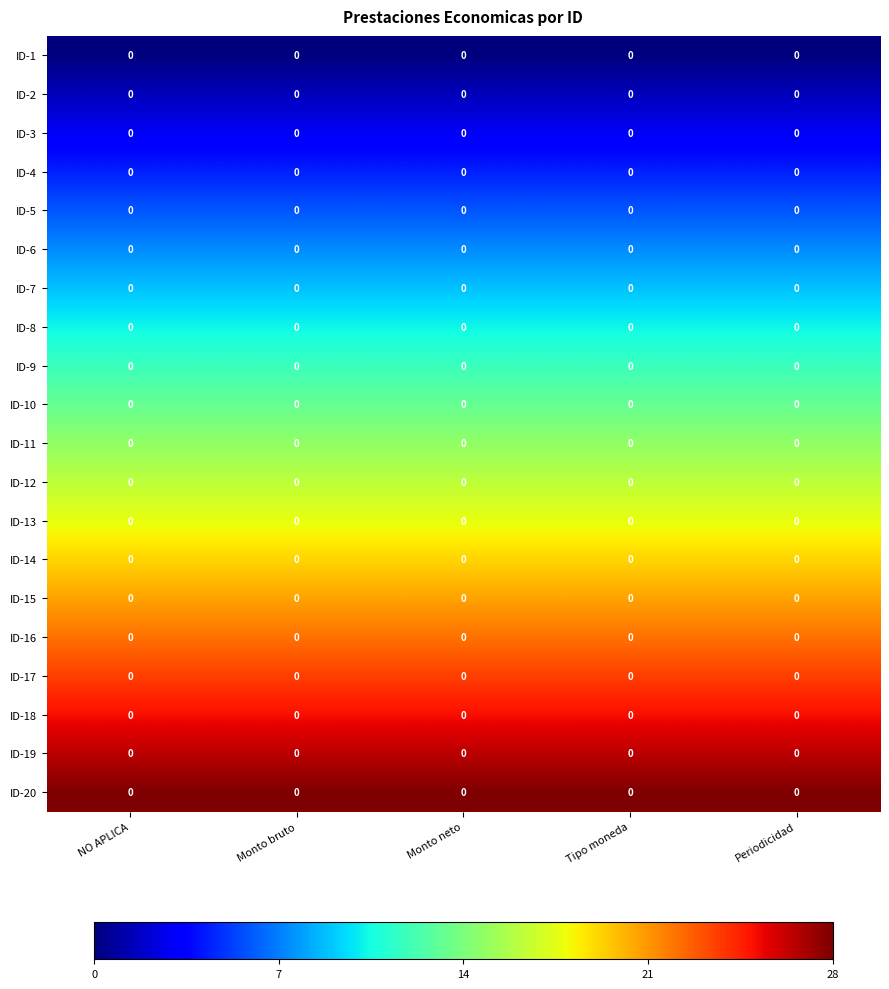

List the labels in order of ID-20 value, largest first.

NO APLICA, Monto bruto, Monto neto, Tipo moneda, Periodicidad